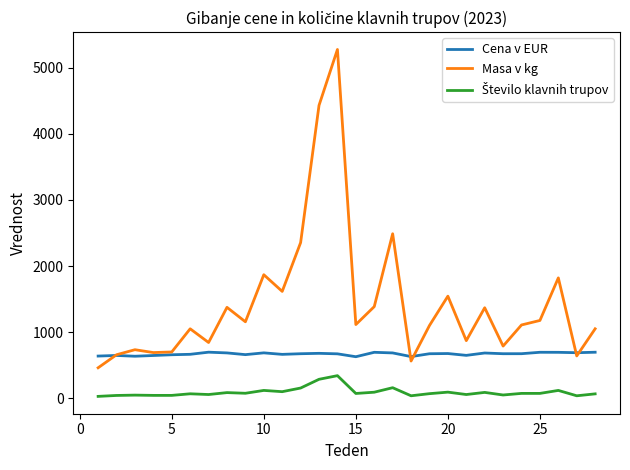

Which series has the largest total across all categories?

Masa v kg